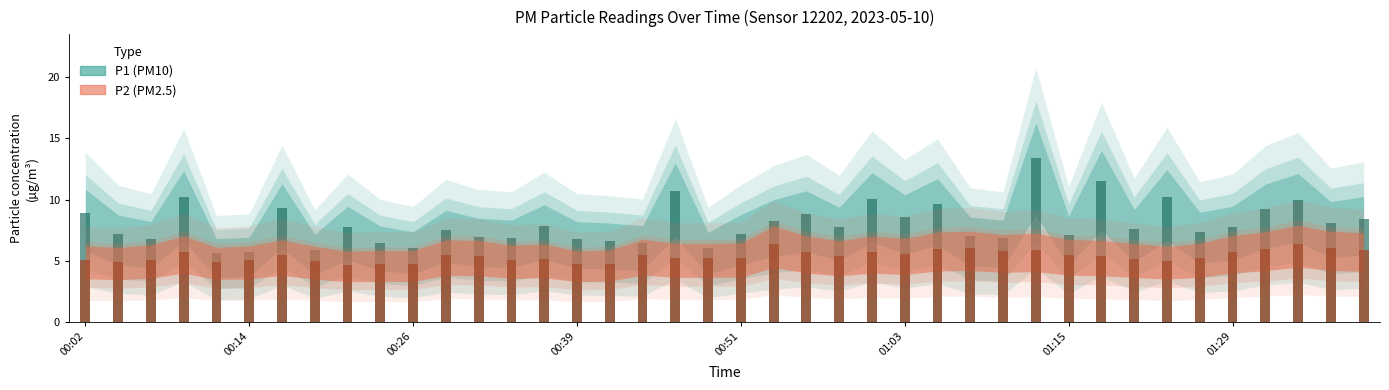

Reading left to right, what are all the values shown in this chart?

P1: 00:02=8.9	00:04=7.2	00:07=6.8	00:09=10.2	00:12=5.6	00:14=5.7	00:17=9.3	00:19=5.9	00:21=7.8	00:24=6.5	00:26=6.1	00:29=7.5	00:31=7.0	00:34=6.8	00:36=7.9	00:39=6.8	00:41=6.7	00:44=6.5	00:46=10.7	00:48=6.0	00:51=7.2	00:53=8.2	00:56=8.8	00:58=7.7	01:01=10.1	01:03=8.6	01:06=9.7	01:08=7.0	01:11=6.8	01:13=13.4	01:15=7.1	01:18=11.6	01:21=7.6	01:23=10.2	01:26=7.4	01:29=7.8	01:32=9.3	01:35=10.0	01:37=8.1	01:40=8.4
P2: 00:02=5.0	00:04=4.9	00:07=5.1	00:09=5.7	00:12=4.9	00:14=5.0	00:17=5.4	00:19=5.0	00:21=4.7	00:24=4.7	00:26=4.7	00:29=5.4	00:31=5.4	00:34=5.1	00:36=5.2	00:39=4.7	00:41=4.8	00:44=5.5	00:46=5.2	00:48=5.2	00:51=5.2	00:53=6.3	00:56=5.7	00:58=5.4	01:01=5.7	01:03=5.5	01:06=6.0	01:08=6.0	01:11=5.8	01:13=5.9	01:15=5.5	01:18=5.4	01:21=5.2	01:23=5.0	01:26=5.2	01:29=5.7	01:32=6.0	01:35=6.4	01:37=6.0	01:40=5.9